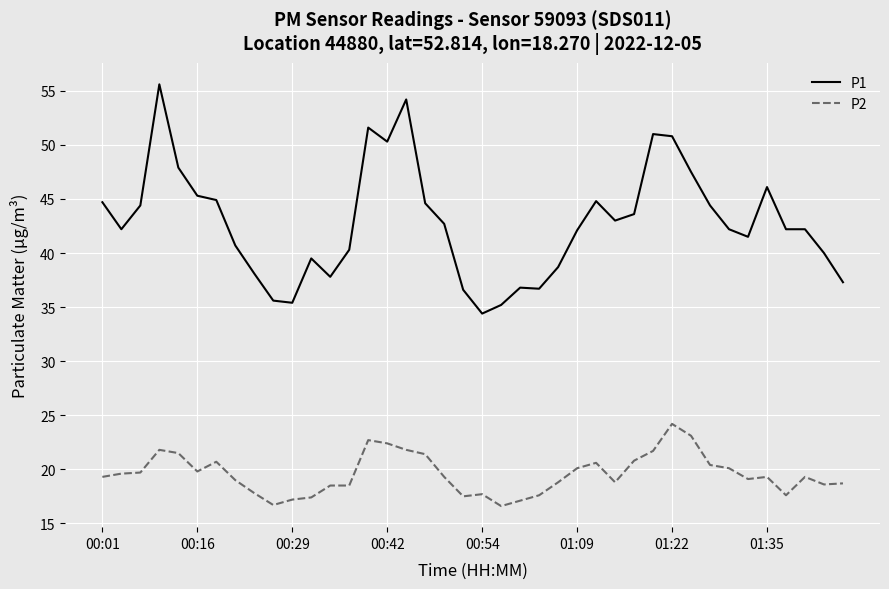

Which series has the largest total across all categories?

P1